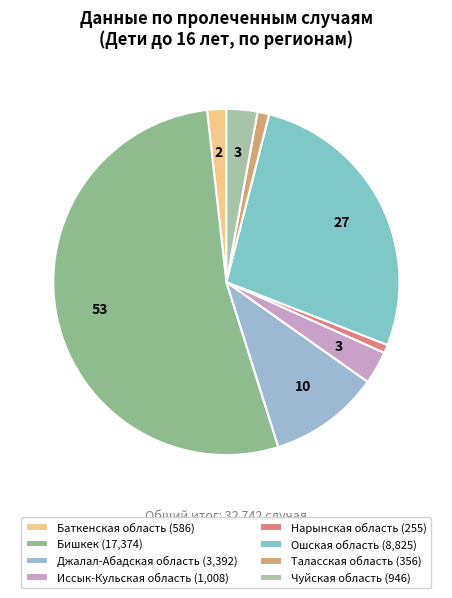

Does any single category account for the majority?

Yes